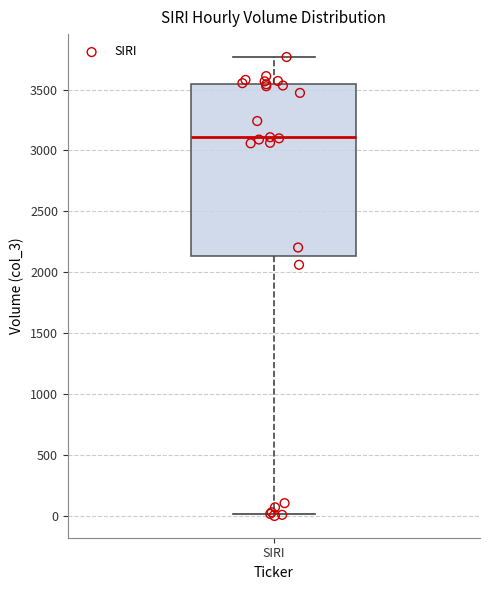

Where does the upper whisker of the box for SIRI end on the y-axis? The values are not printed on the chart, so give them approximately, as read against the axis.

3750